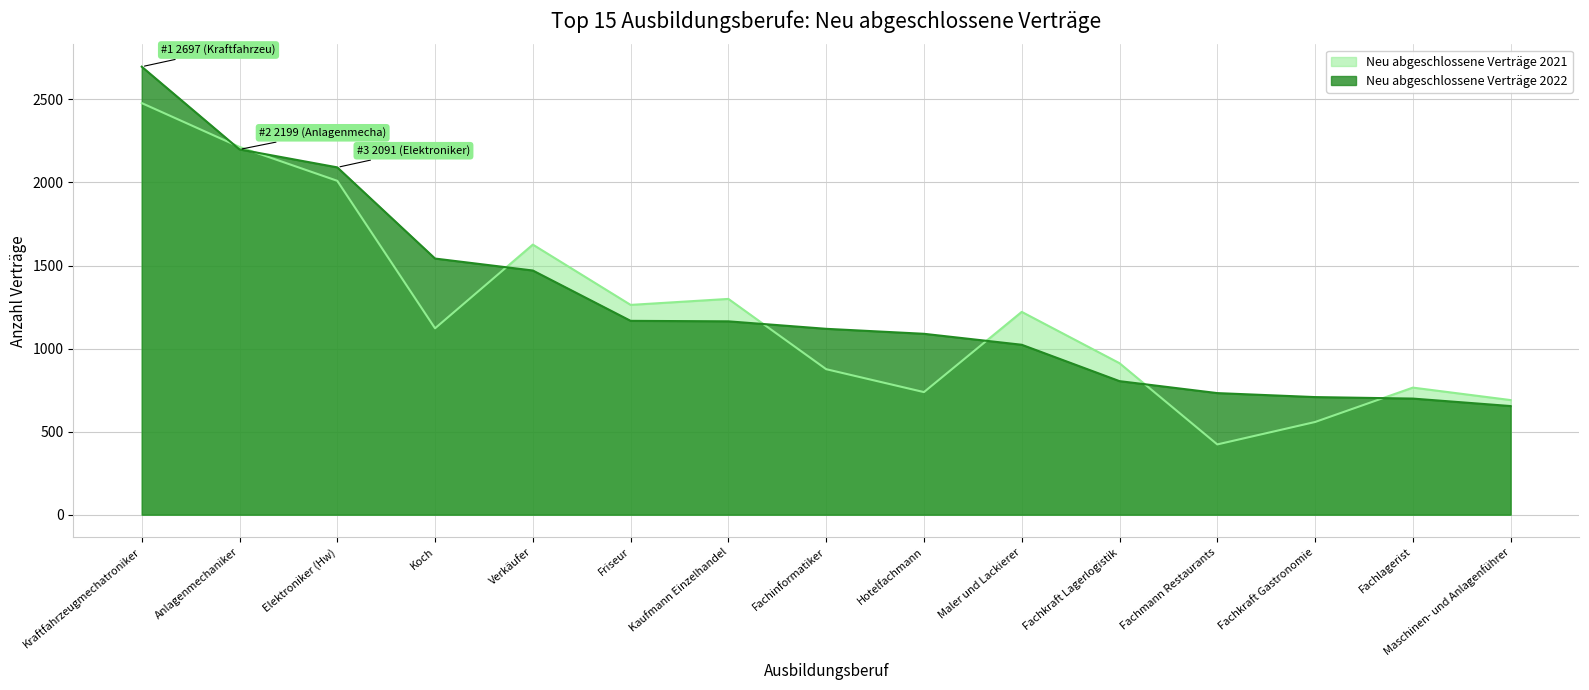

Rank the series by their average value, from highest to lowest.

Neu abgeschlossene Verträge 2022, Neu abgeschlossene Verträge 2021